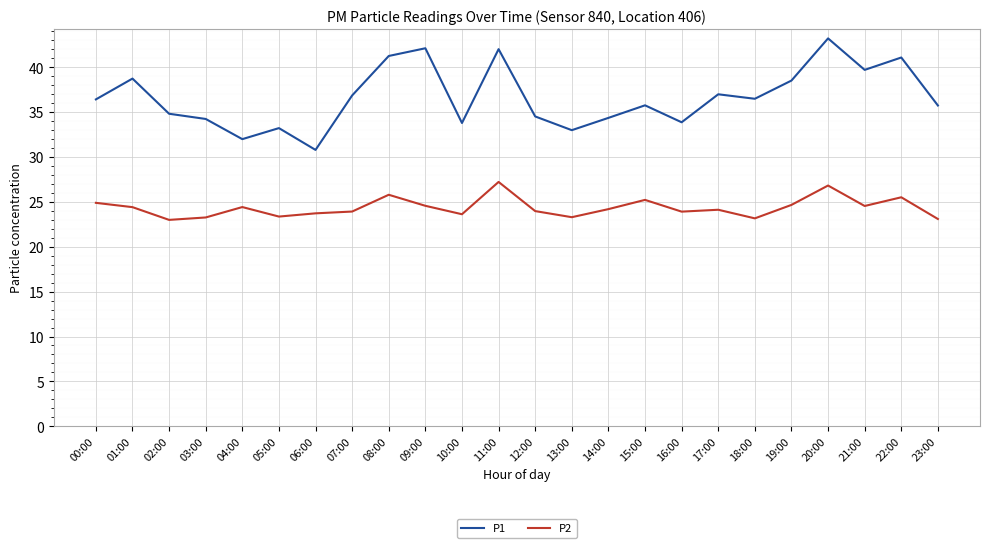

The P2 series shows 33.7 at 13:00. True or false?

False